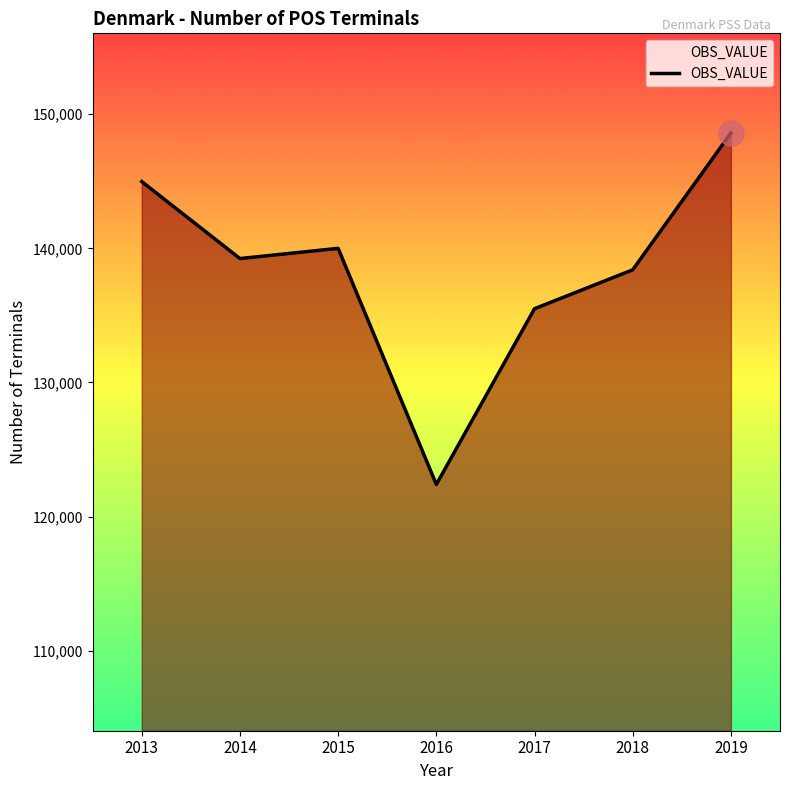

Which label corresponds to the largest value in the chart?

2019